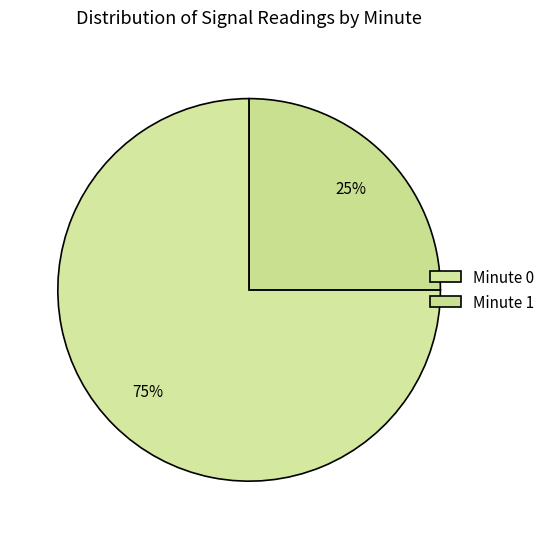

What is the smallest slice in the pie chart?

Minute 1